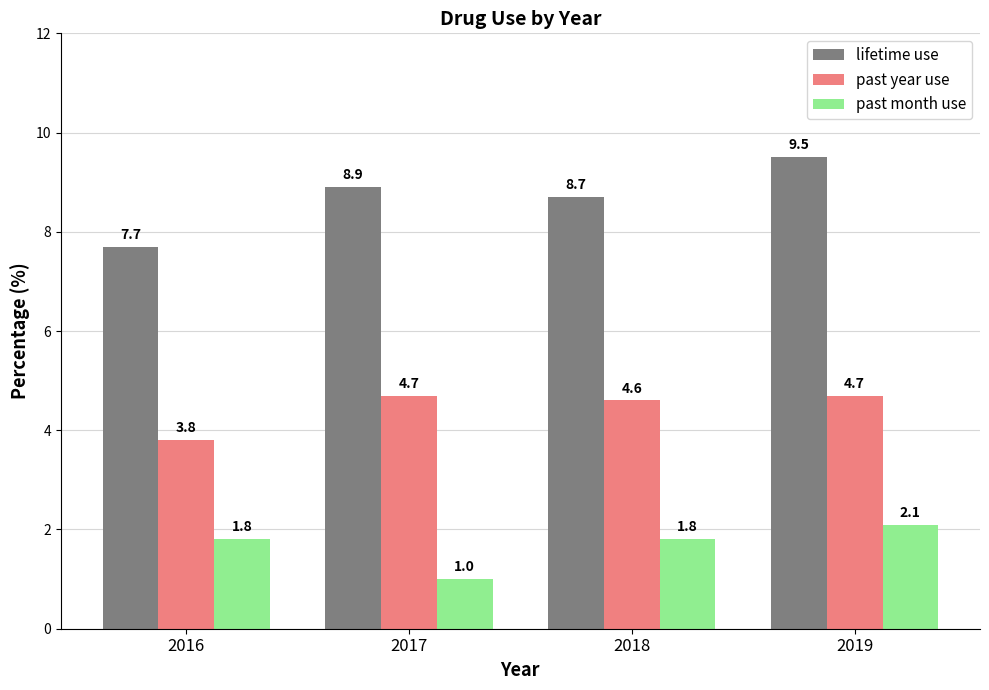

Which series changed the most between 2016 and 2017?

lifetime use